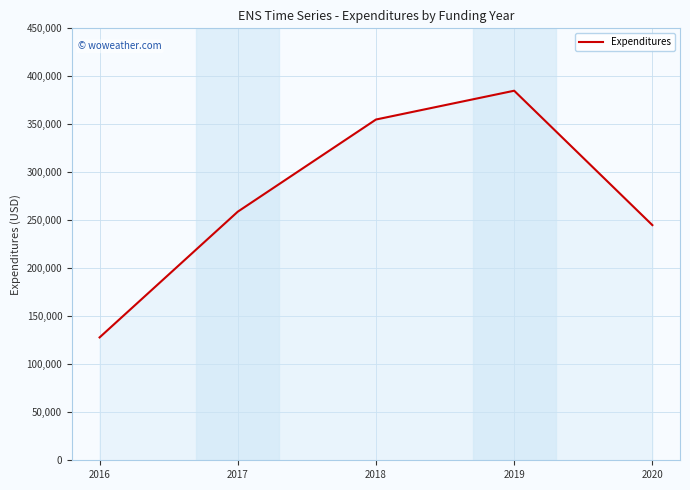

Read the value at 2017.

259000